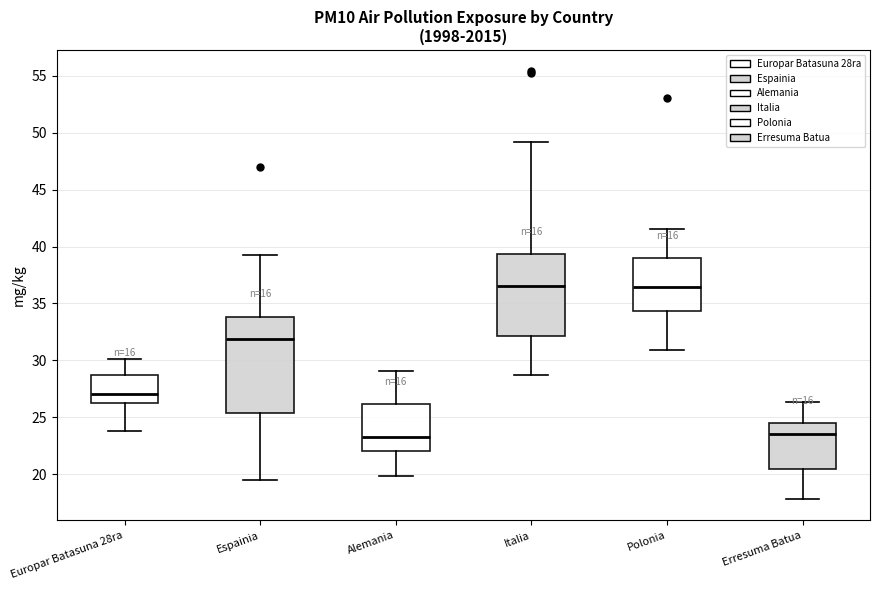

Which box is the tallest, from its lower edge to its upper edge?

Espainia